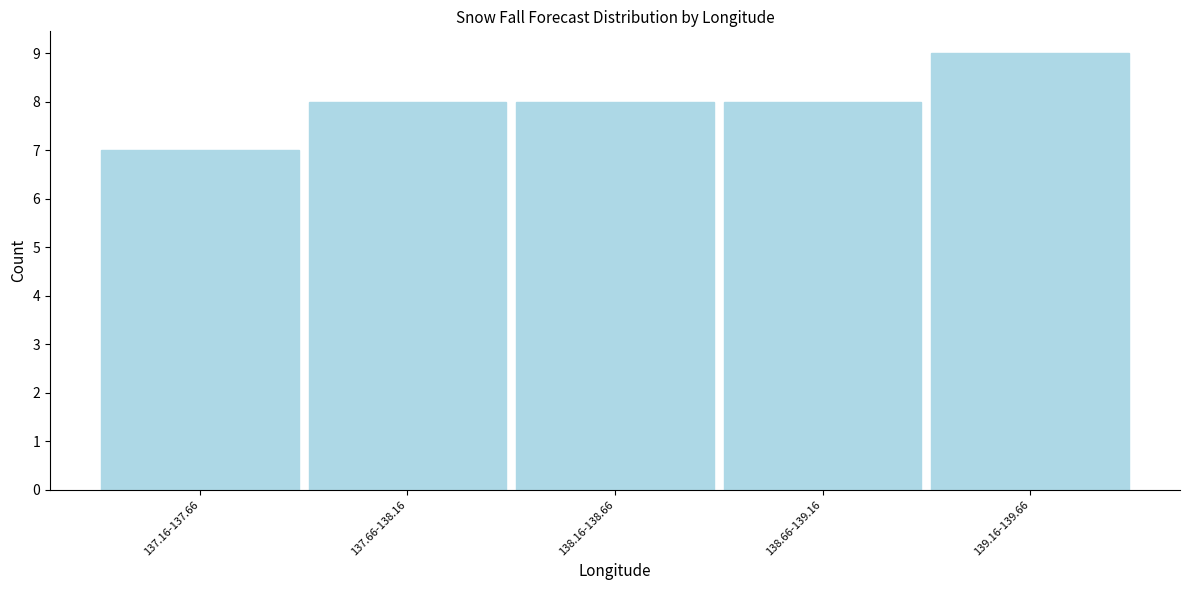

Reading left to right, extract all data points from this chart.

7	8	8	8	9